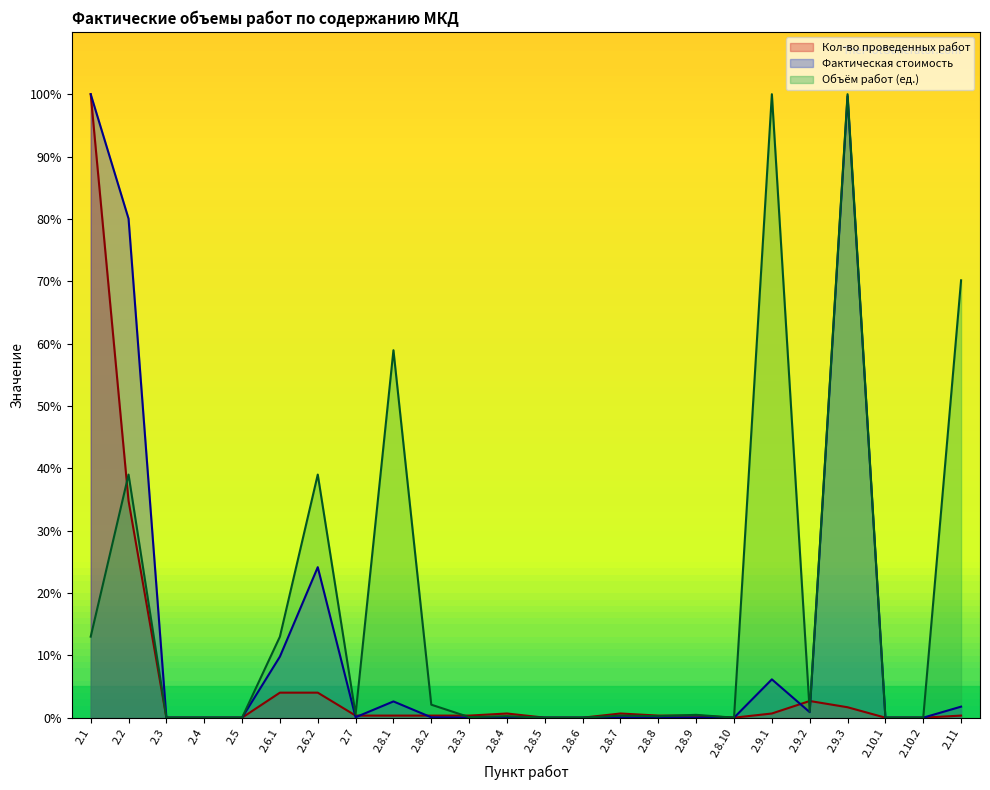

How many data points does each series have?

24